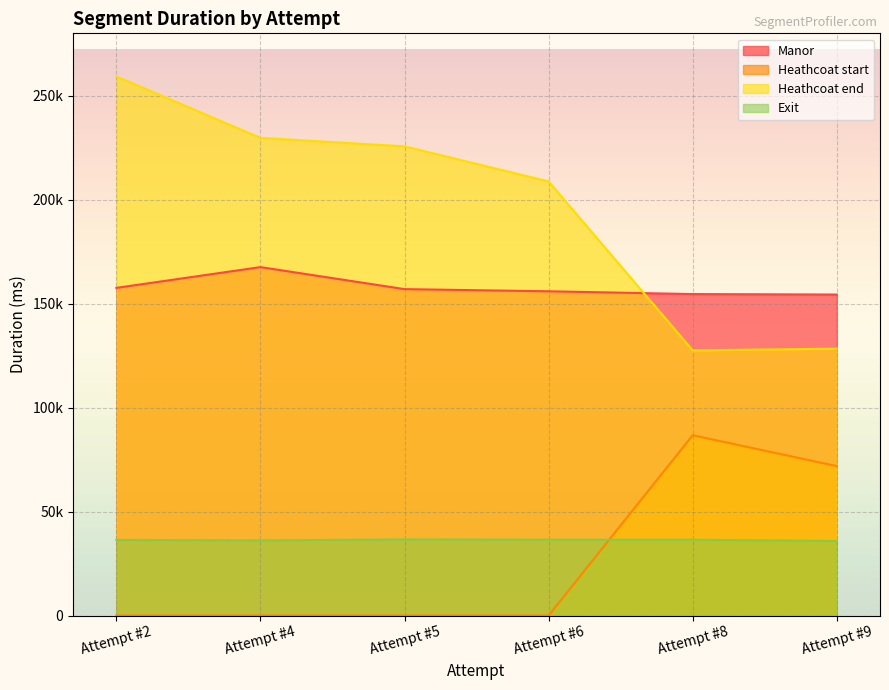

The value of Exit at Attempt #8 is 64867. True or false?

False